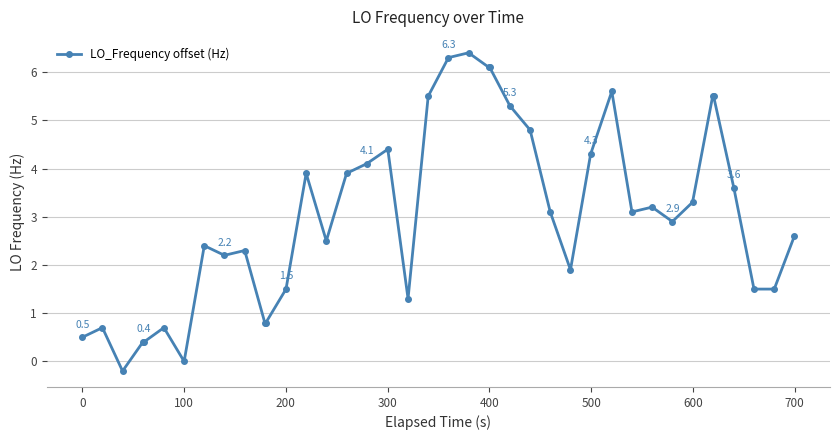

Is this an area chart (filled region under the line)?

No